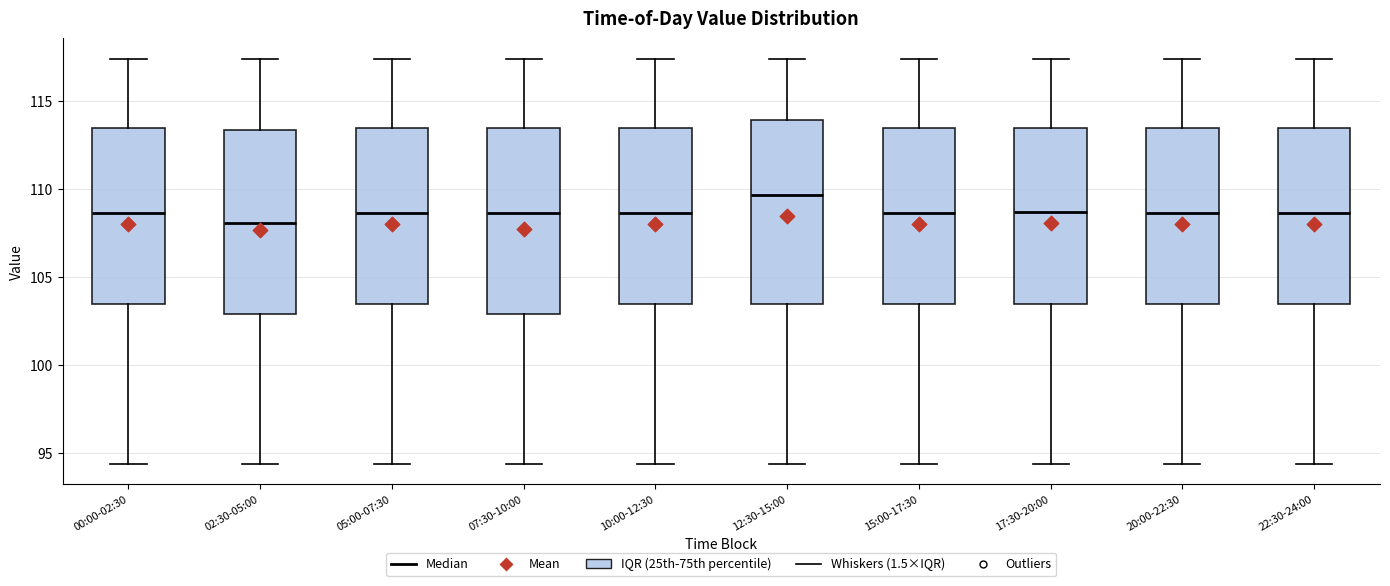

Reading left to right, transcribe this box plot: for each box, give where its median line is, the range the box spans, and where its two whiskers end, as read against the y-axis. The values are not printed on the chart, so give them approximately, as read against the axis.

00:00-02:30: median 108.5, box 103.5 to 113.5, whiskers 94.5 to 117.5
02:30-05:00: median 108.0, box 103.0 to 113.5, whiskers 94.5 to 117.5
05:00-07:30: median 108.5, box 103.5 to 113.5, whiskers 94.5 to 117.5
07:30-10:00: median 108.5, box 103.0 to 113.5, whiskers 94.5 to 117.5
10:00-12:30: median 108.5, box 103.5 to 113.5, whiskers 94.5 to 117.5
12:30-15:00: median 109.5, box 103.5 to 114.0, whiskers 94.5 to 117.5
15:00-17:30: median 108.5, box 103.5 to 113.5, whiskers 94.5 to 117.5
17:30-20:00: median 108.5, box 103.5 to 113.5, whiskers 94.5 to 117.5
20:00-22:30: median 108.5, box 103.5 to 113.5, whiskers 94.5 to 117.5
22:30-24:00: median 108.5, box 103.5 to 113.5, whiskers 94.5 to 117.5